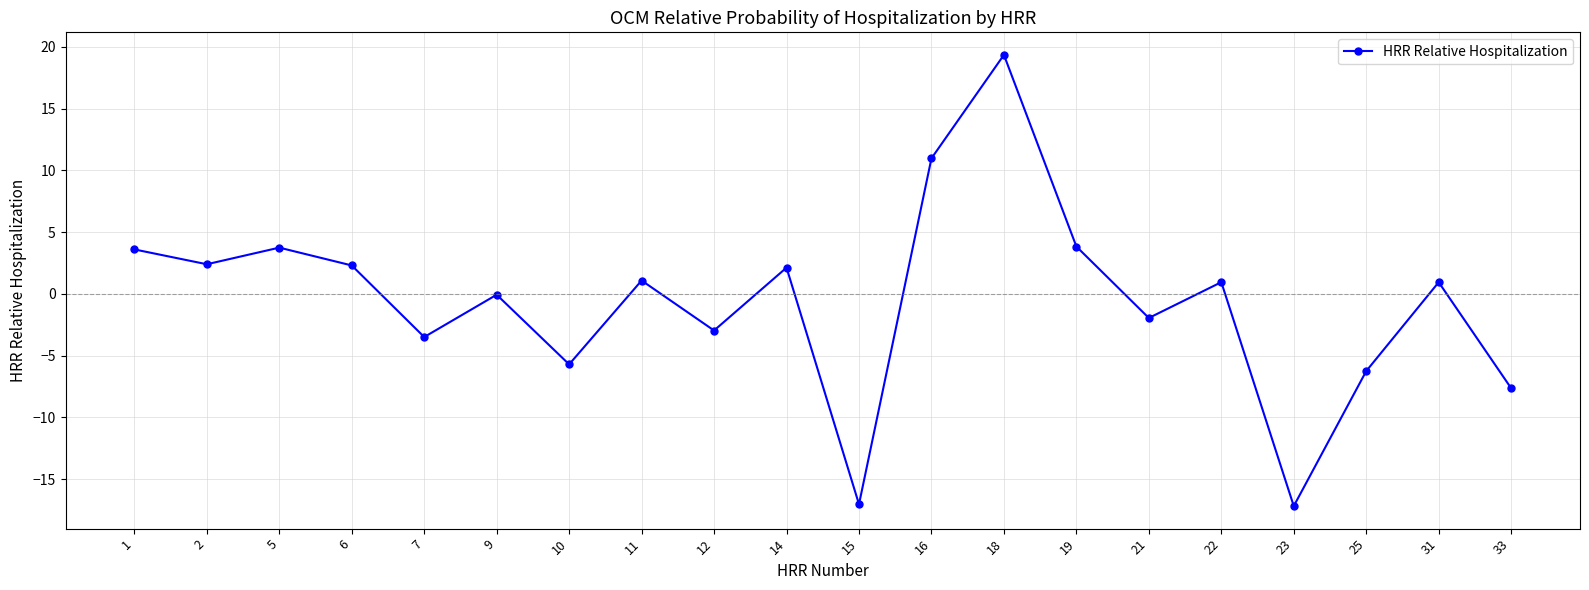

Between 9 and 14, which is larger?

14